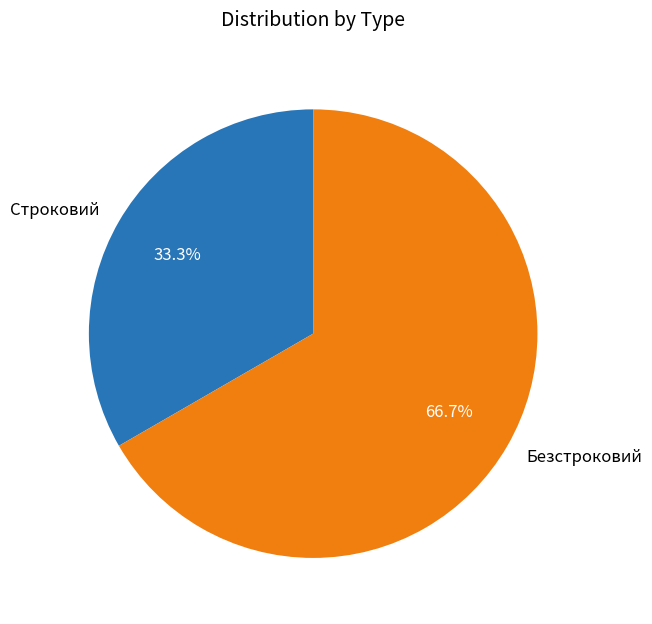

To the nearest percent, what is the difference between the largest and smallest slice percentages?

33%